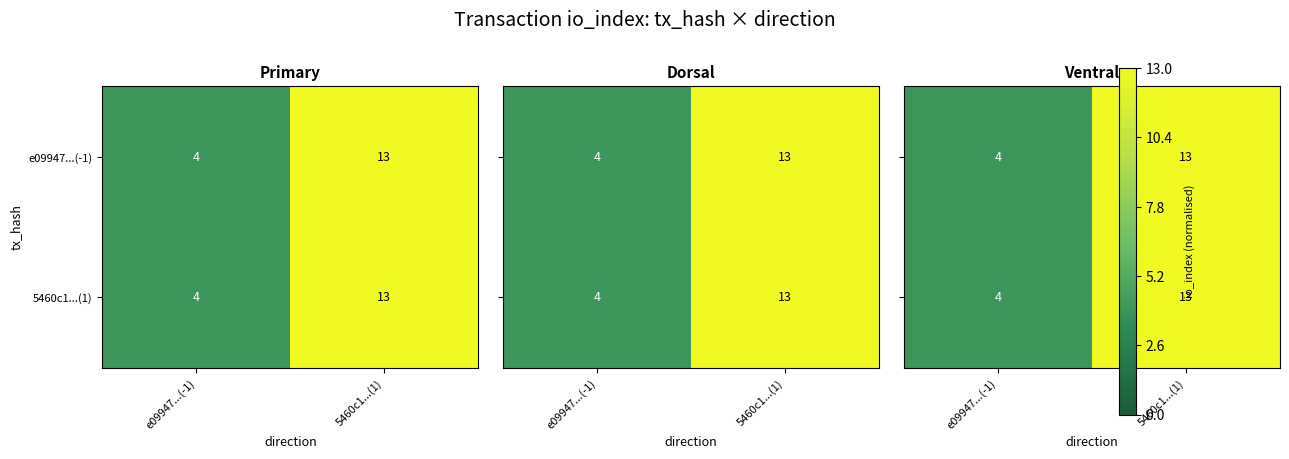

Which series changed the most between e09947...(-1) and 5460c1...(1)?

e09947...(-1)